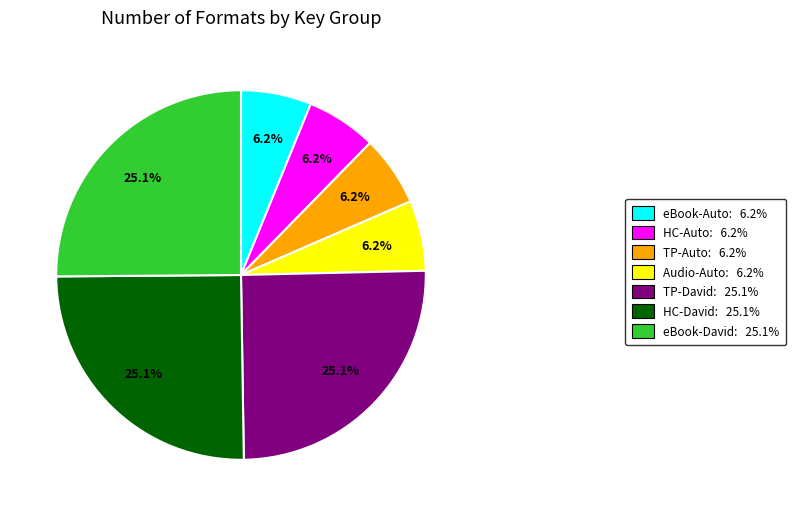

Between TP-Auto: 6.2% and TP-David: 25.1%, which is larger?

TP-David: 25.1%